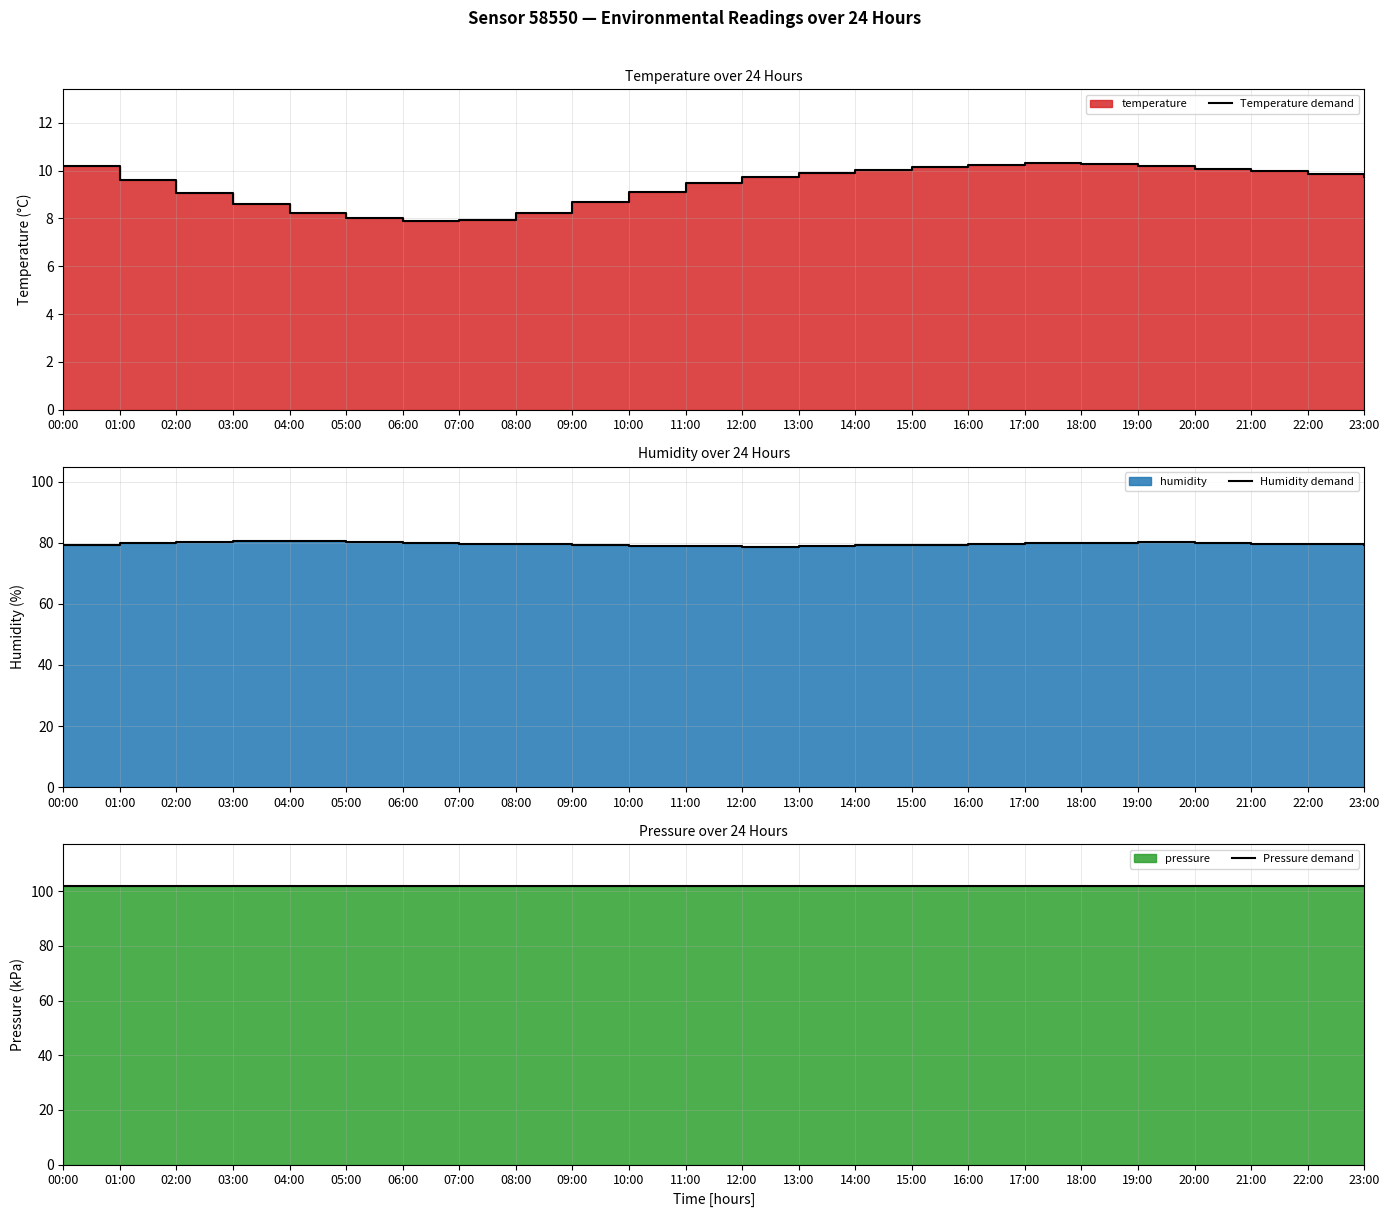

Where is the first local minimum for Humidity demand?

12:00